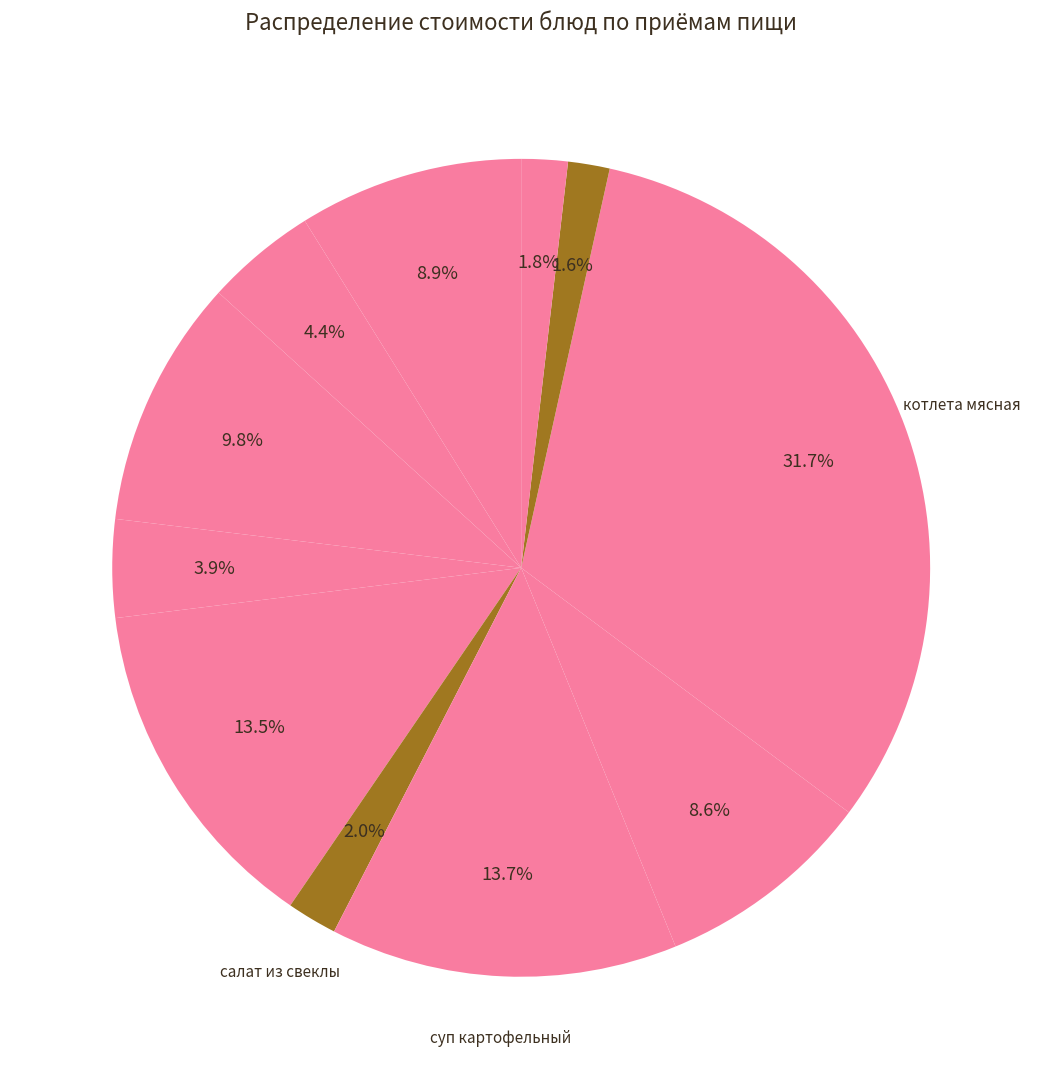

How many slices are in this pie chart?

11